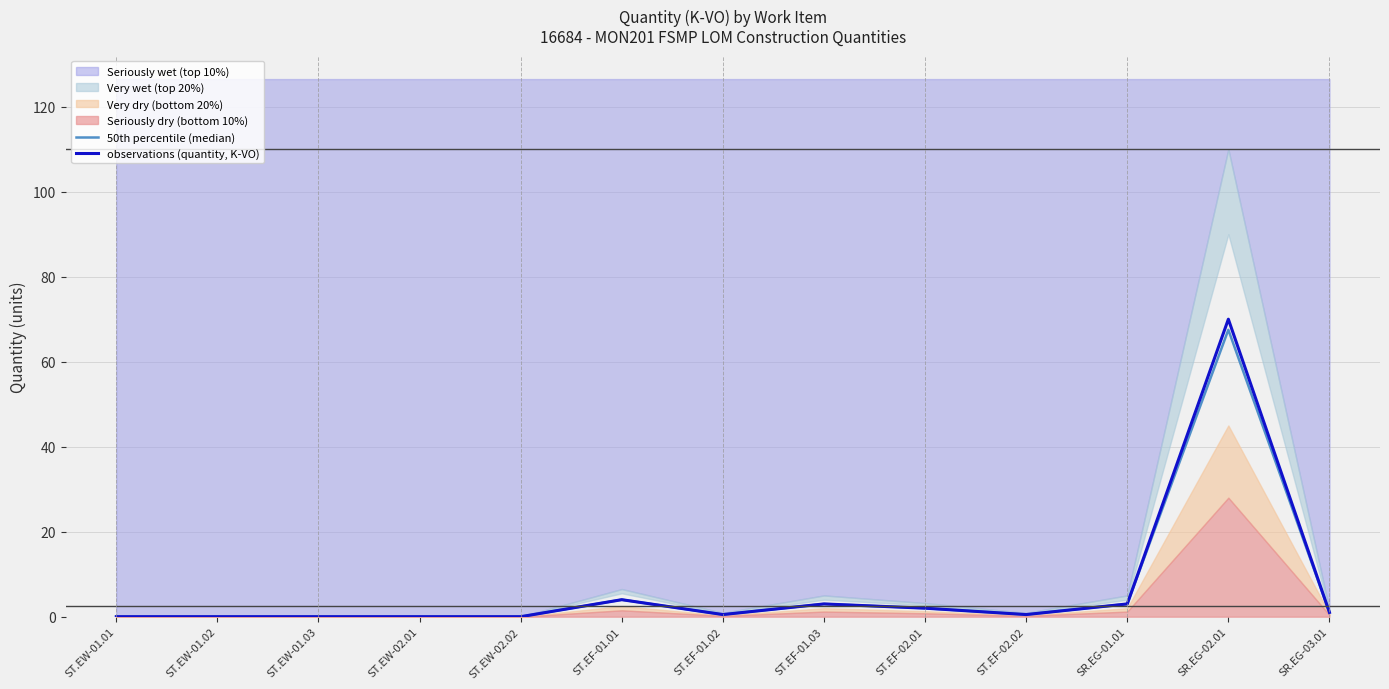

Which has a higher value, ST.EW-01.02 or ST.EF-01.01?

ST.EF-01.01